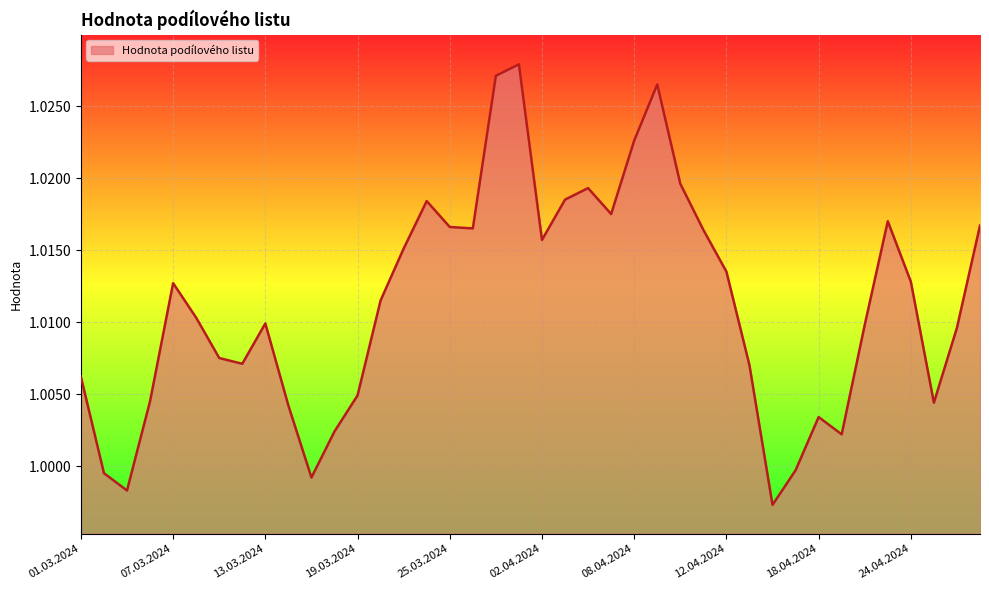

Which category has the highest value across all series?

19